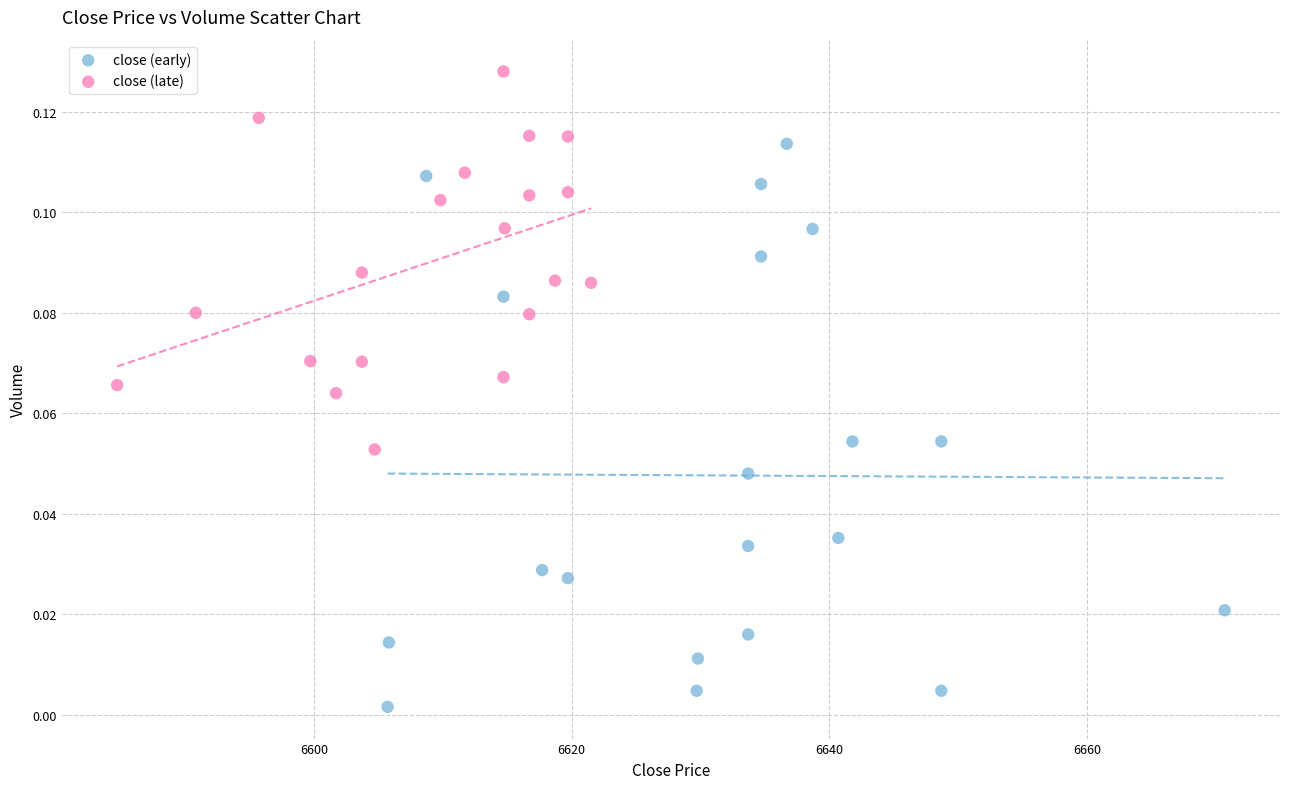

What are all the series names shown in the legend?

close (early), close (late)